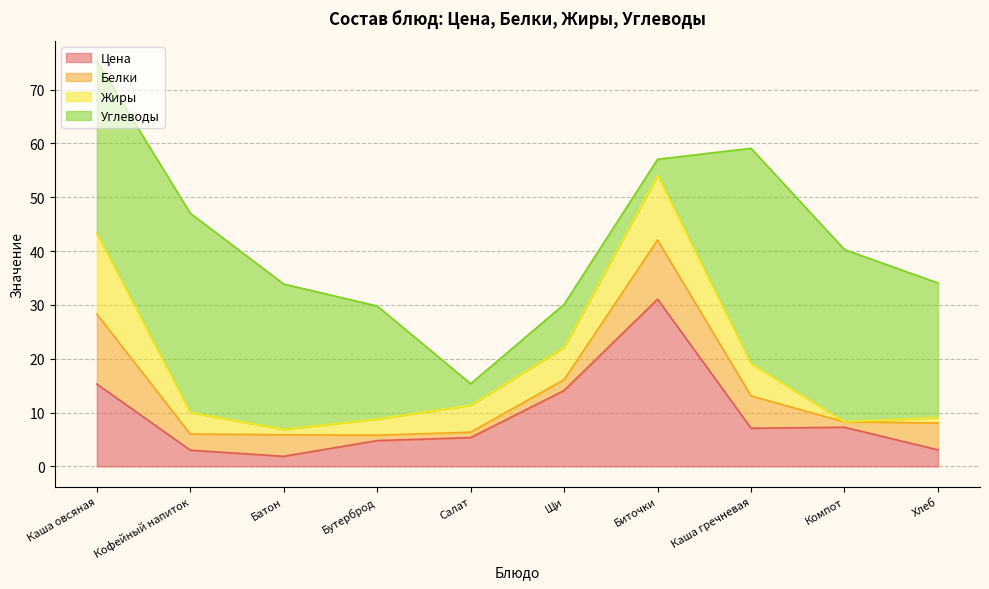

What is the label of the 6th point from the right?

Салат